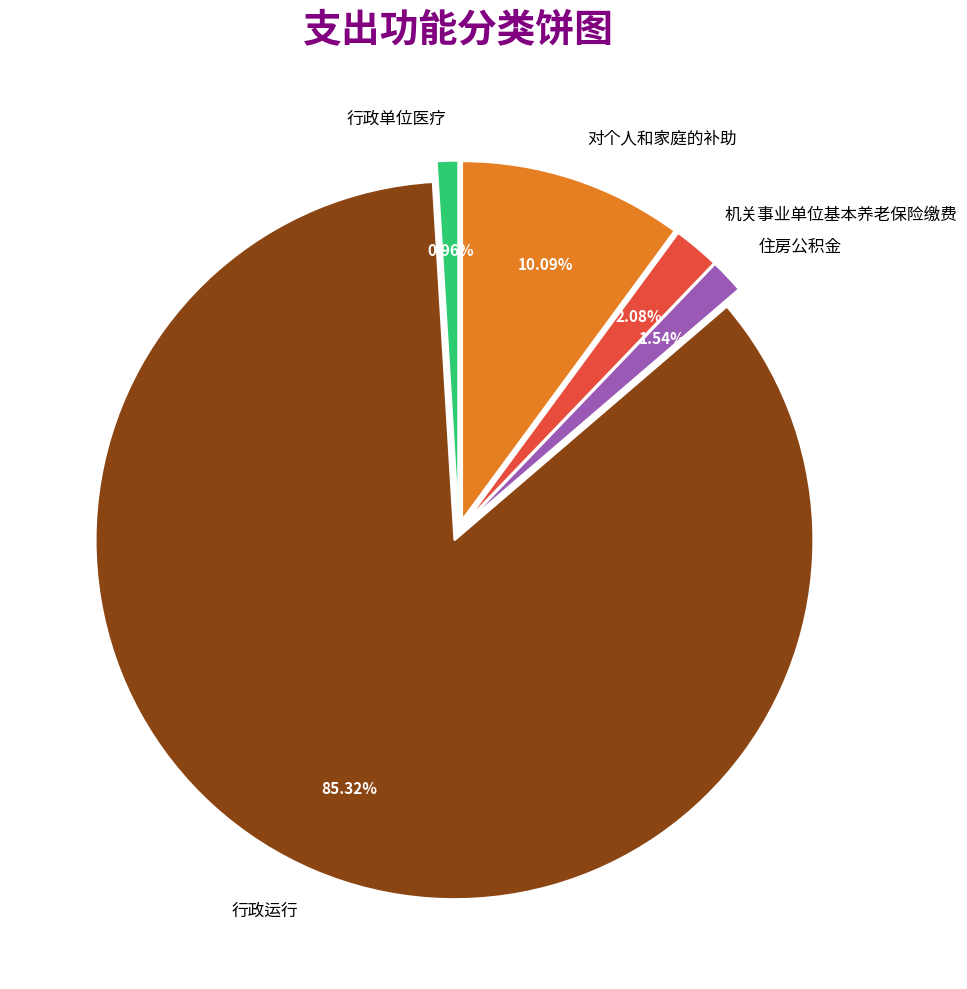

How many segments does this pie chart have?

5